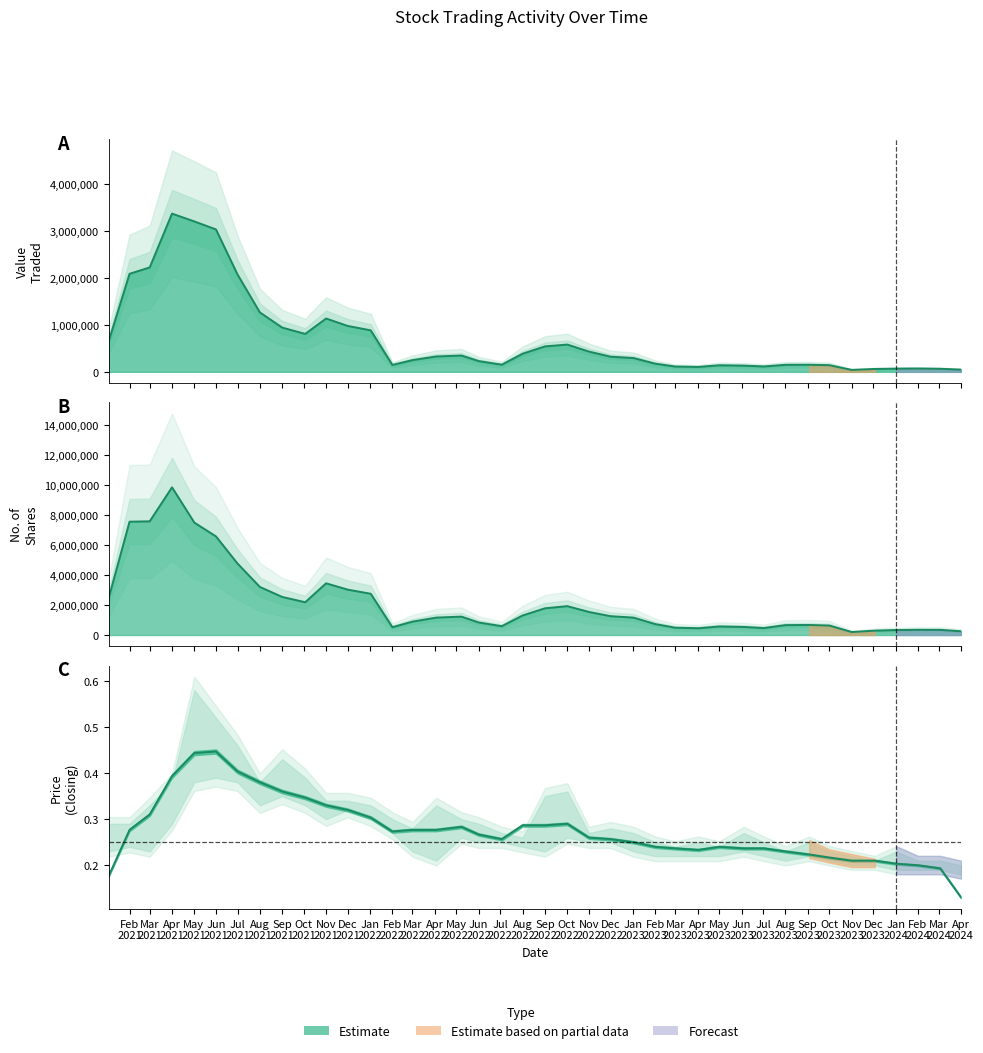

True or false: Closing and Low cross at least once.

False